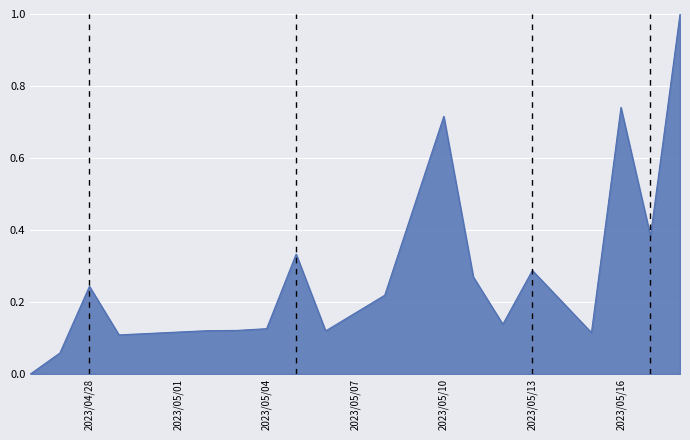

How many values are above zero?

17